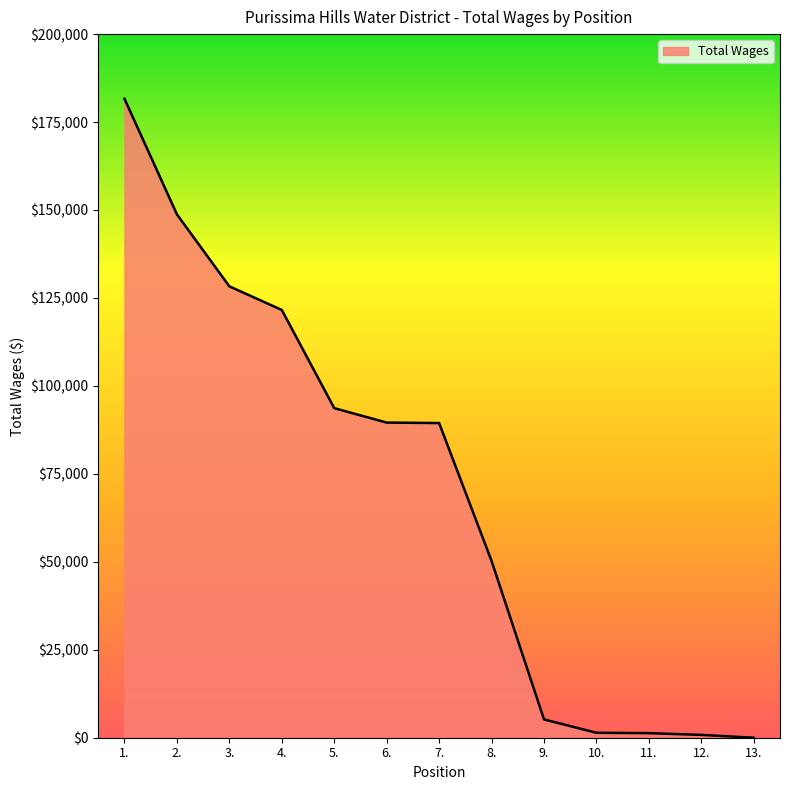

The chart shows a value of 43157 at 5.. True or false?

False